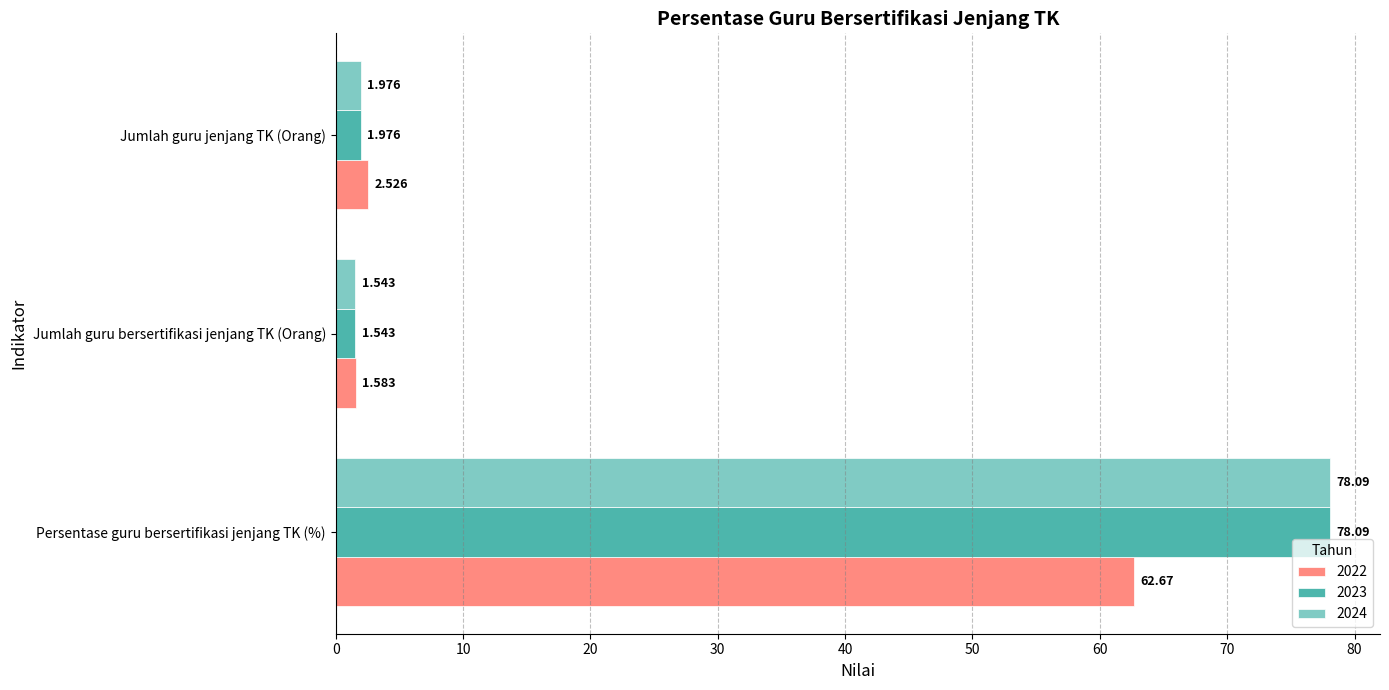

Which category has the lowest value in the 2024 series?

Jumlah guru bersertifikasi jenjang TK (Orang)